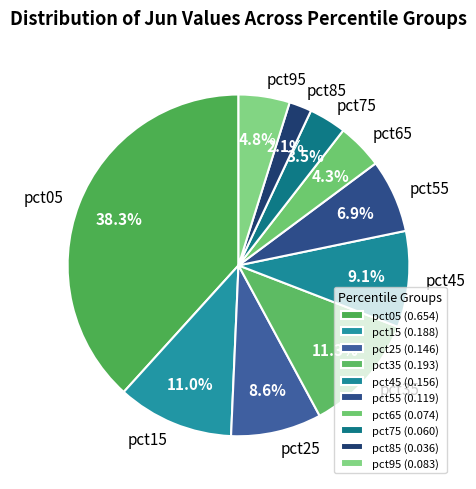

Which category has the smallest portion of the pie?

pct85